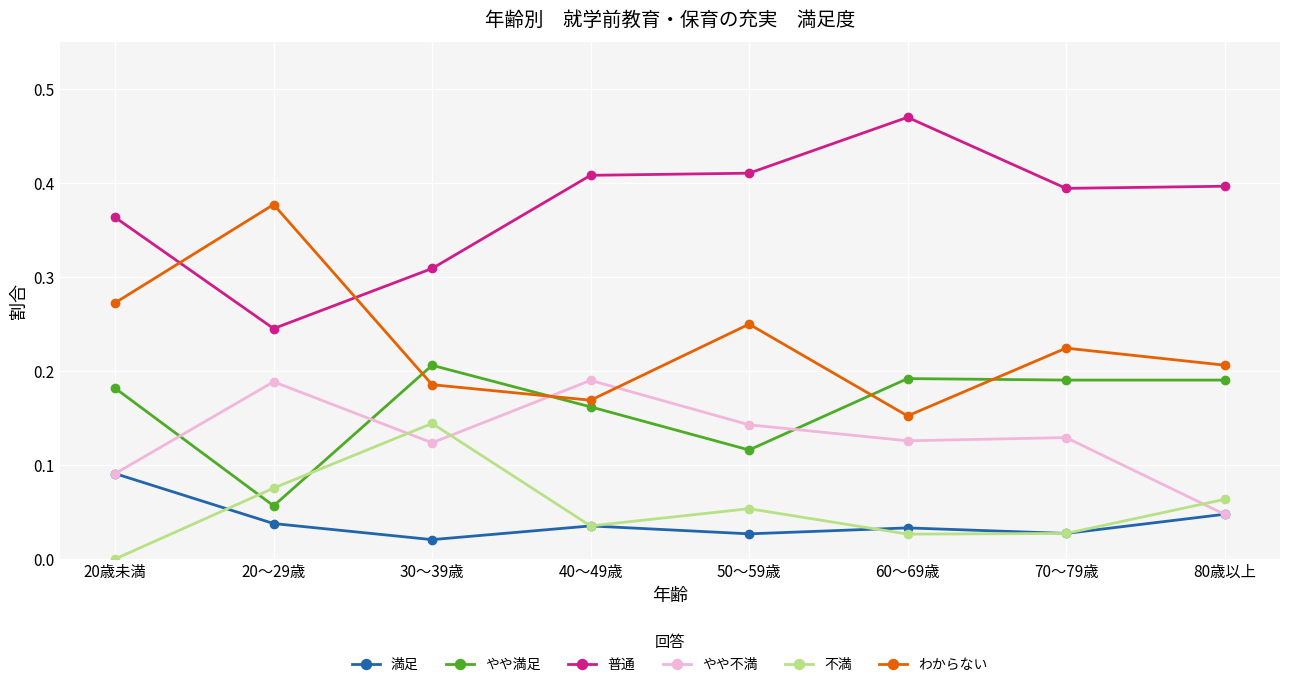

How many categories are shown in the chart?

8